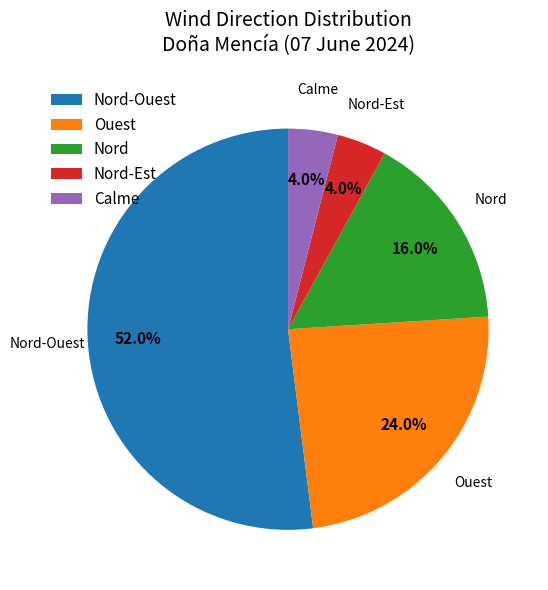

To the nearest percent, what is the difference between the largest and smallest slice percentages?

48%